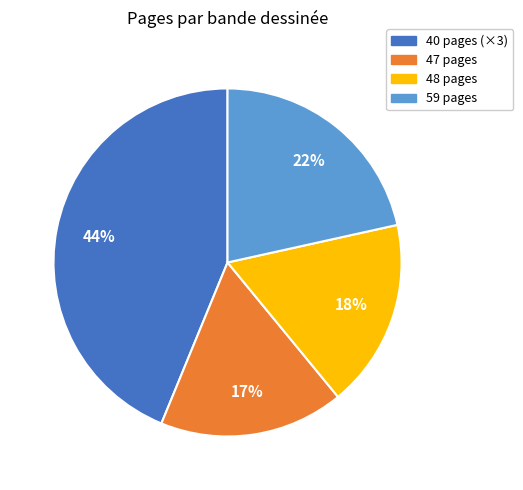

What is the ratio of the value at 40 pages (×3) to the value at 59 pages?

2.0